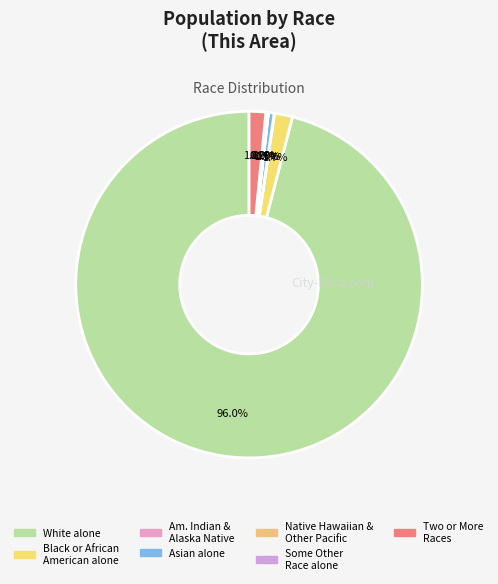

Which category has the biggest portion of the pie?

White alone